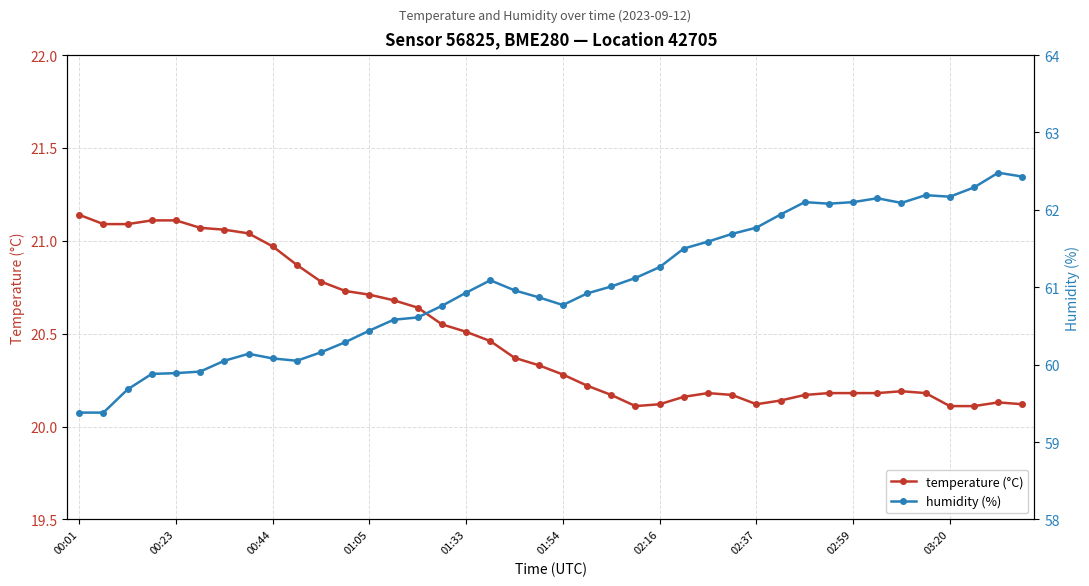

Count the number of categories in the chart.

40